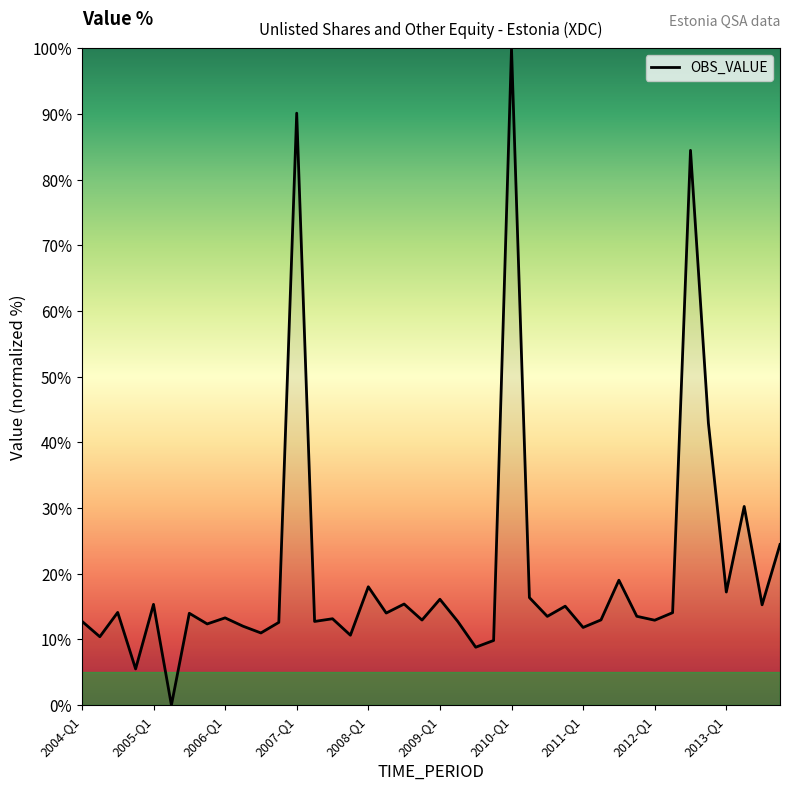

What is the maximum value shown in the chart?

100.0